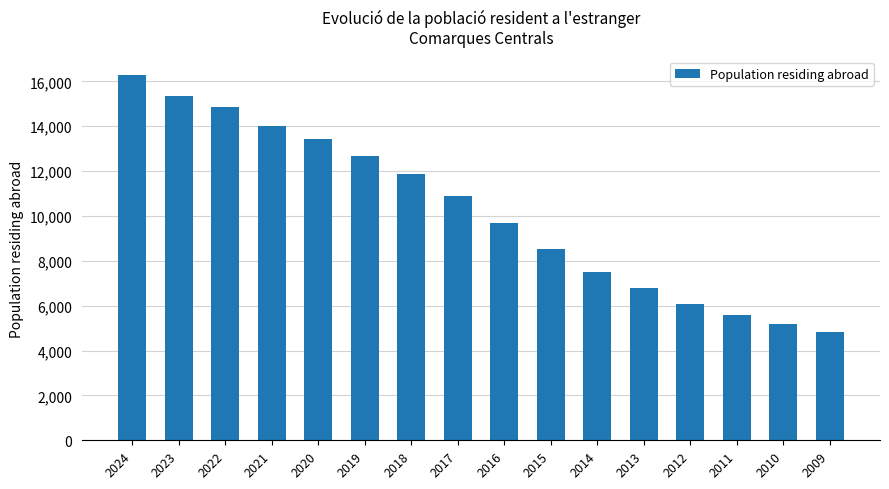

How many data points does each series have?

16